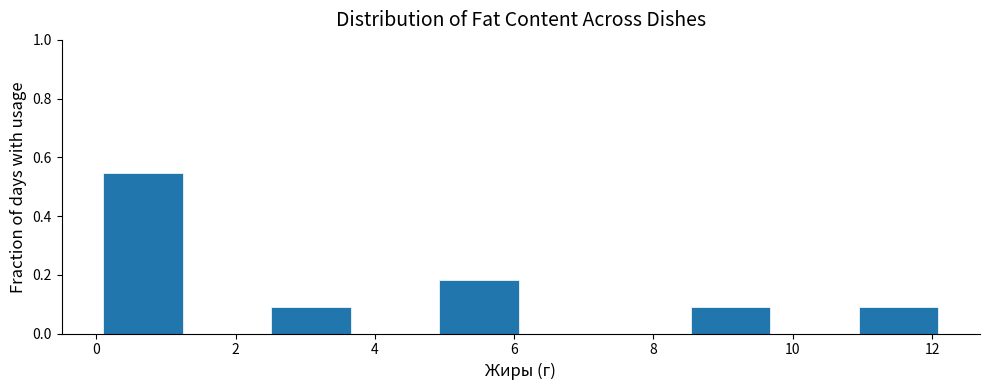

What is the height of the bar covering 8.6 to 9.8 on the x-axis? Neither the bar edges nor the heights are printed on the chart, so give them approximately, as read against the axes.

0.10